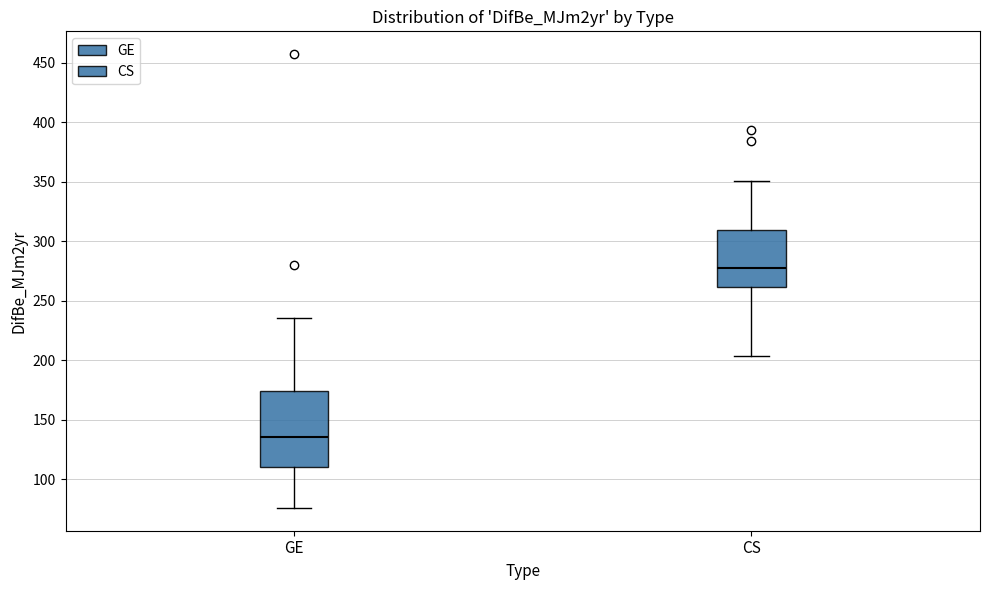

Reading left to right, read every box against the y-axis: the position of its median line, the range the box covers, and the ends of its whiskers. The values are not printed on the chart, so give them approximately, as read against the axis.

GE: median 135, box 110 to 175, whiskers 75 to 235
CS: median 280, box 260 to 310, whiskers 205 to 350